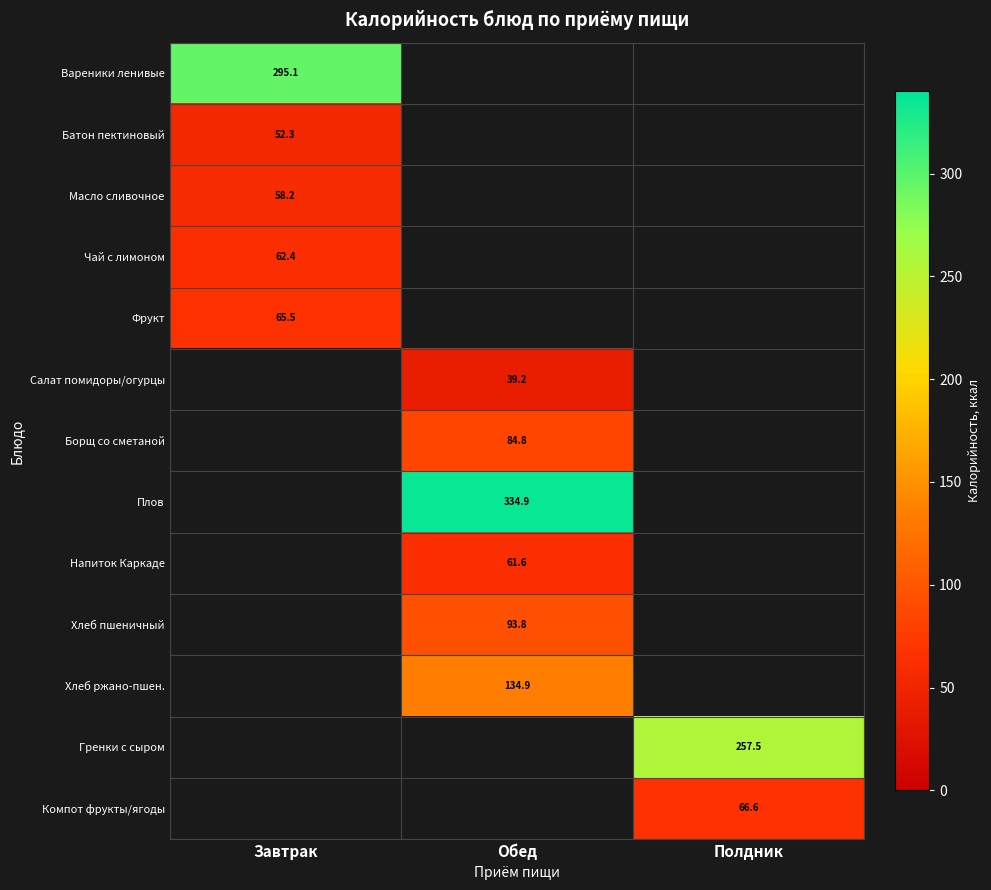

The Плов series shows 144.6 at Обед. True or false?

False